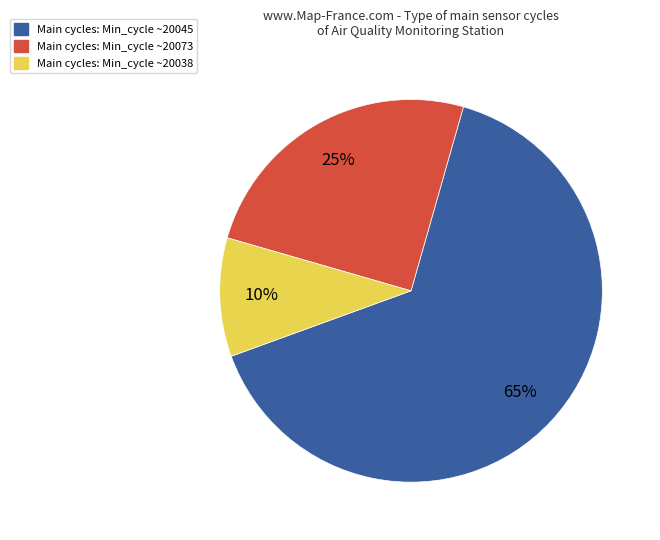

To the nearest percent, what is the difference between the largest and smallest slice percentages?

55%